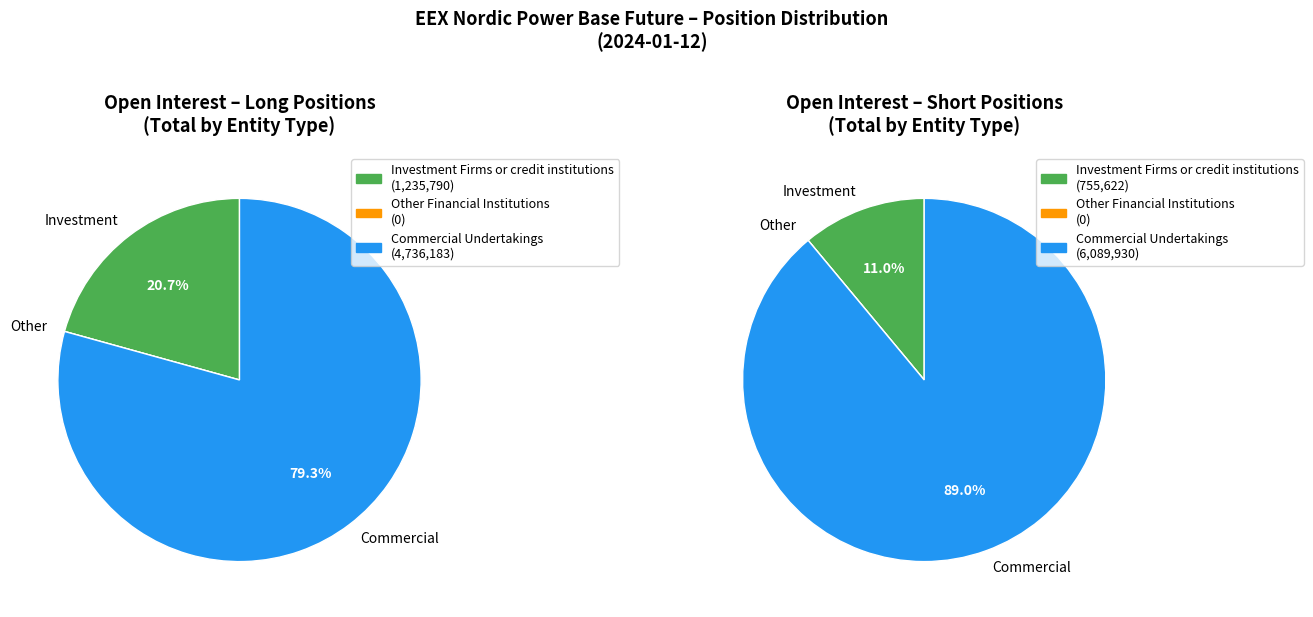

What percentage is NOT represented by Investment Firms or credit institutions?

79.3%